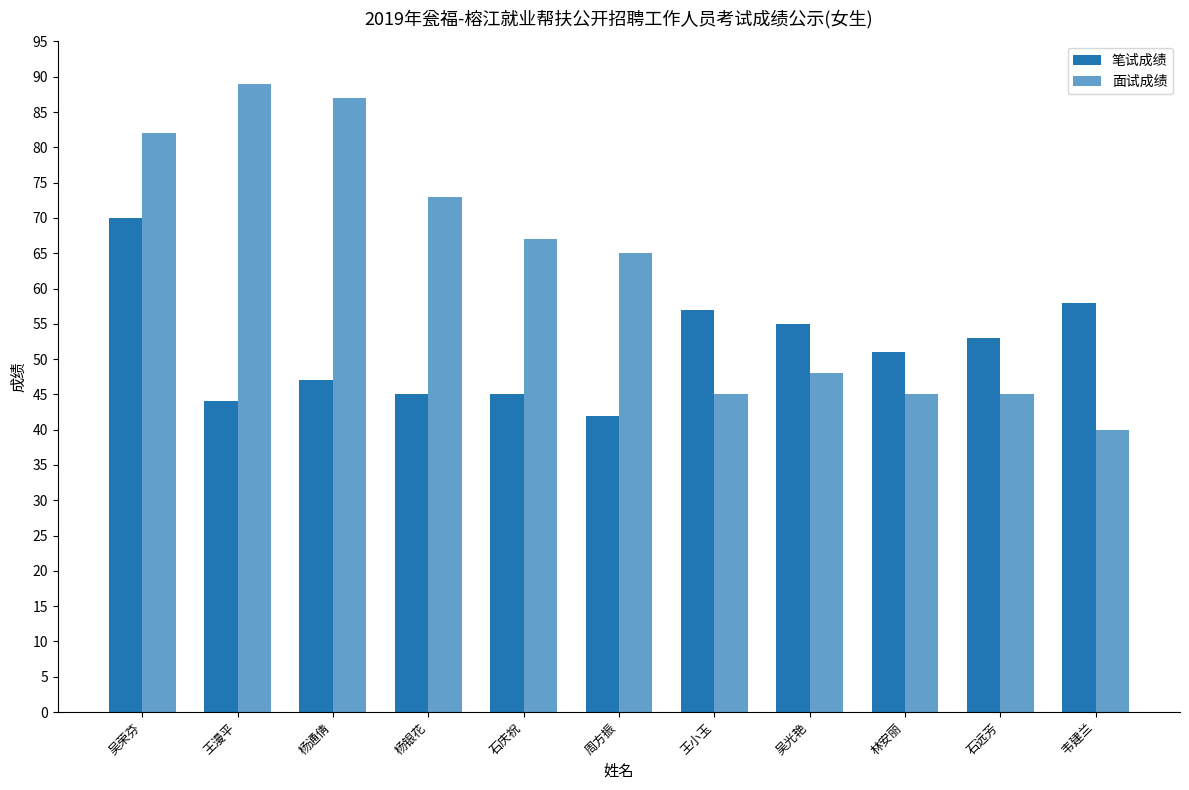

How many groups of bars are there?

11